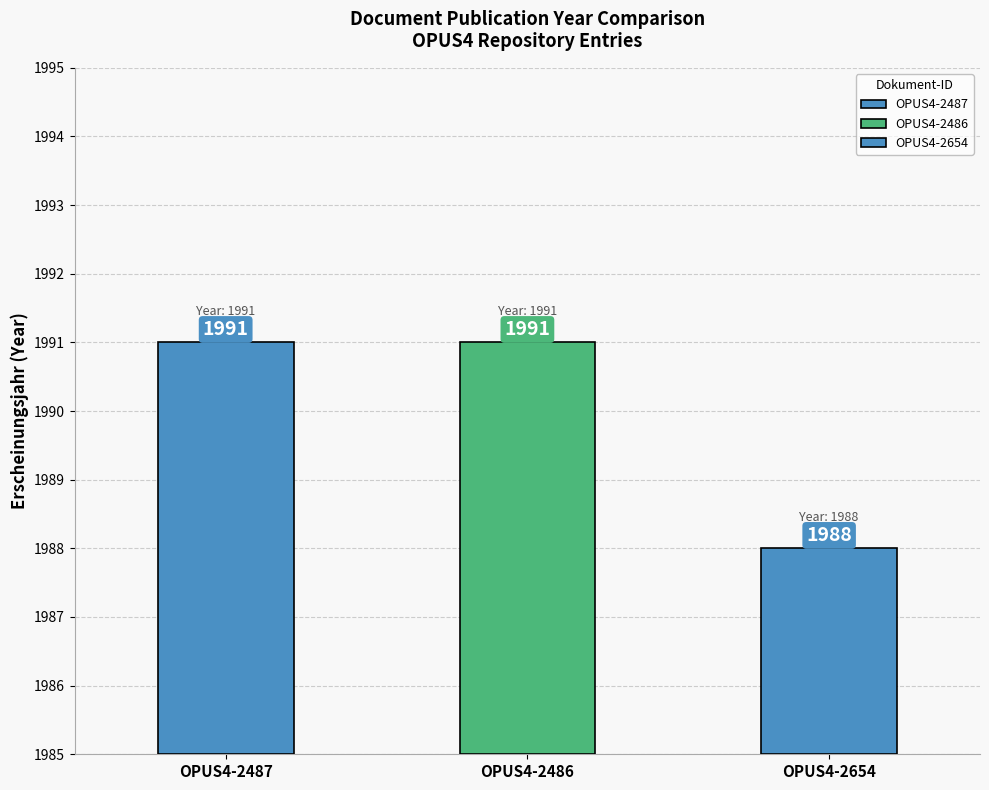

What is the label of the 2nd bar from the left?

OPUS4-2486